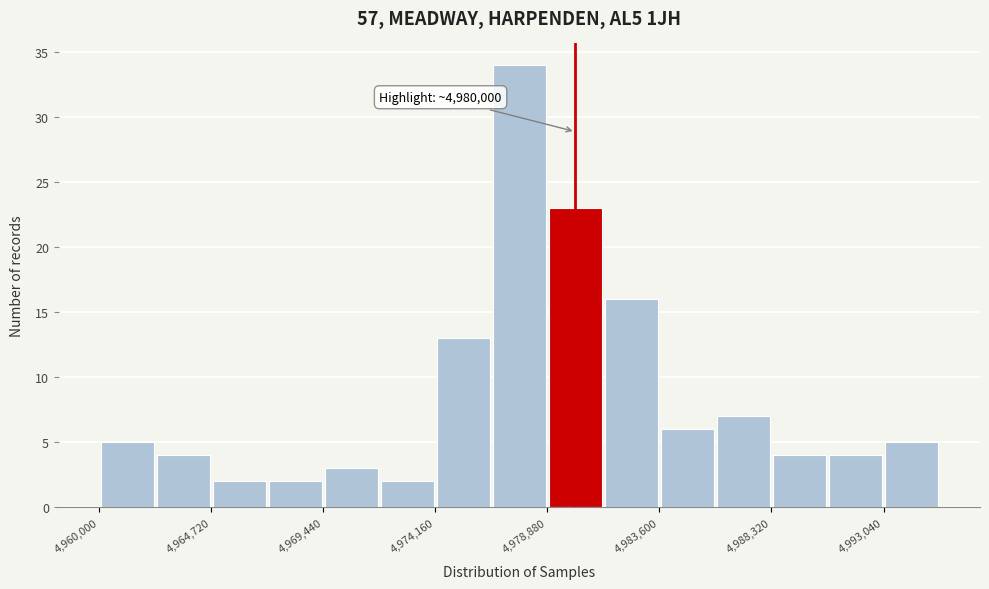

Over which range of the x-axis is the bar tallest?

4976500 to 4979000